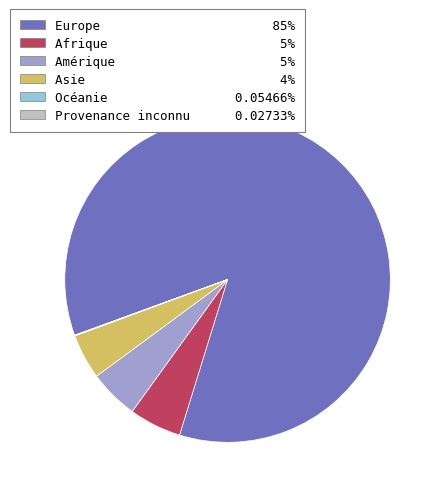

Which category has the biggest portion of the pie?

Europe